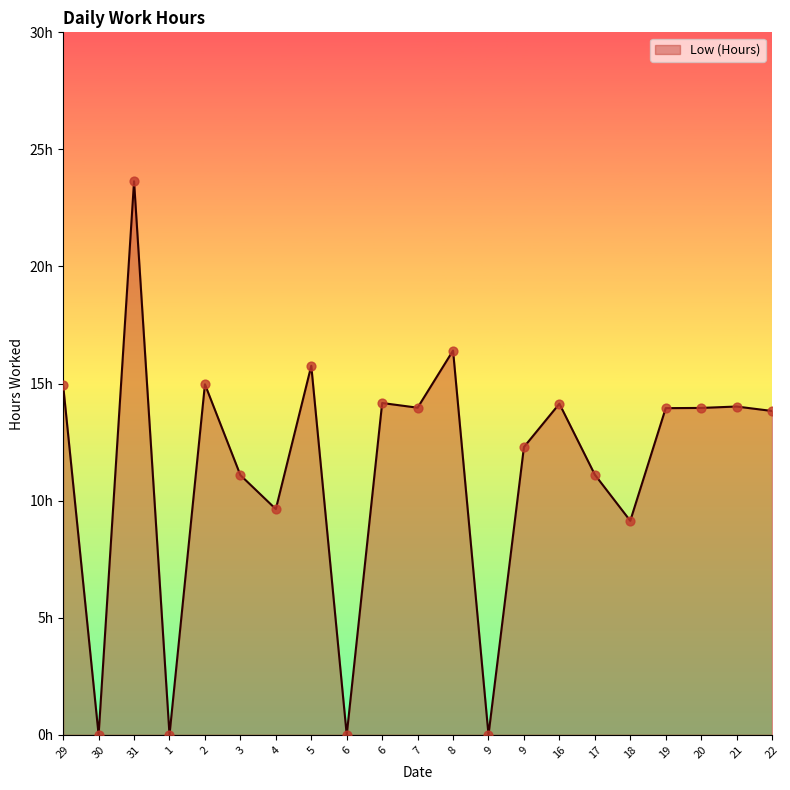

Approximately how many times larger is the value at 17 compared to 18?

1.2